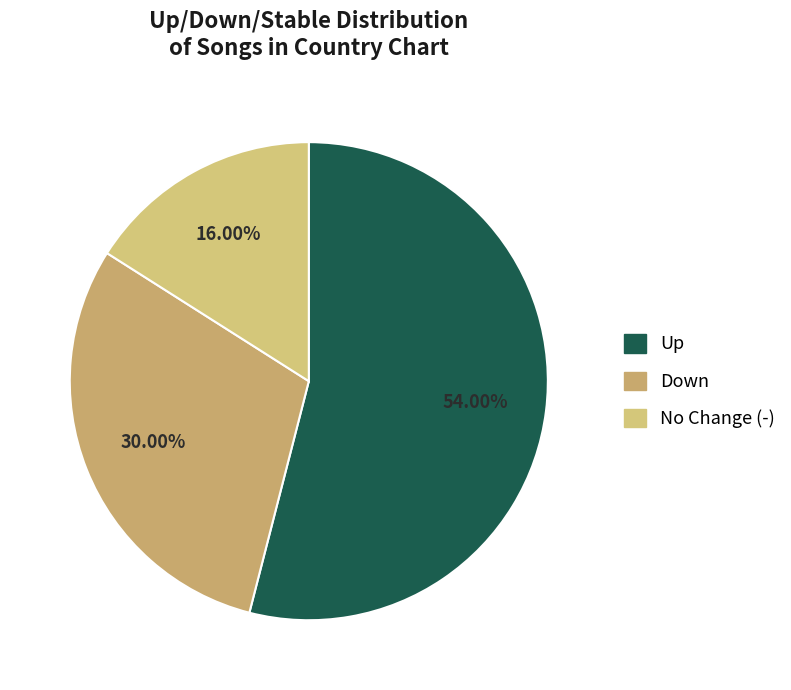

Count the number of slices in the pie.

3